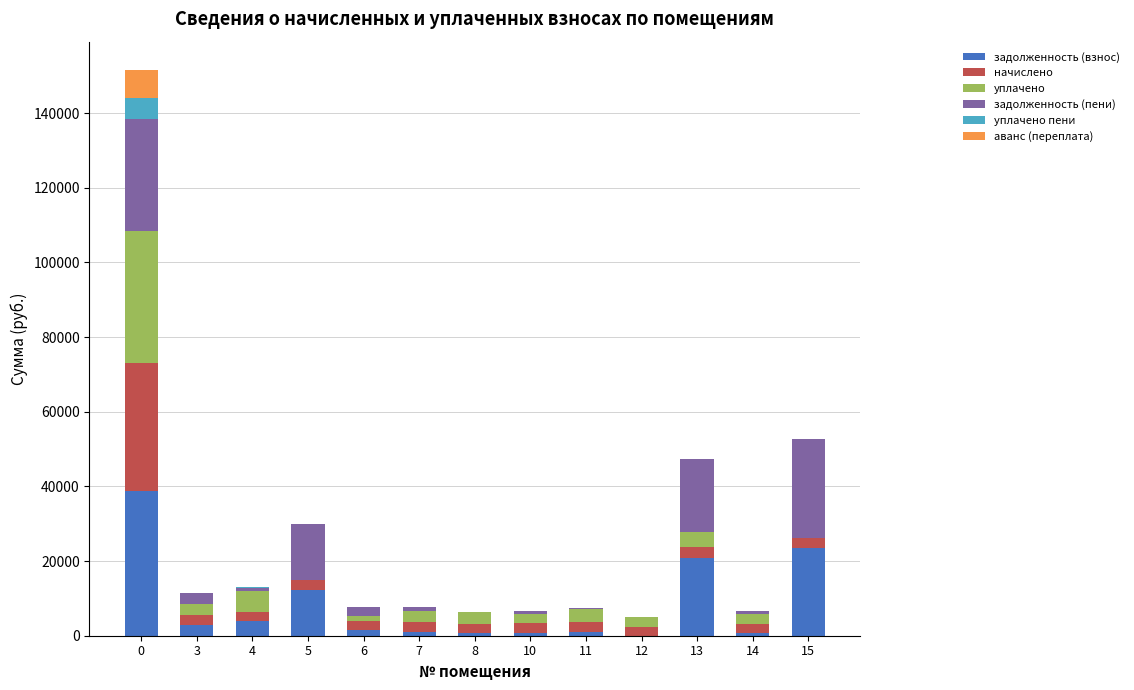

Does the chart contain stacked bars?

Yes